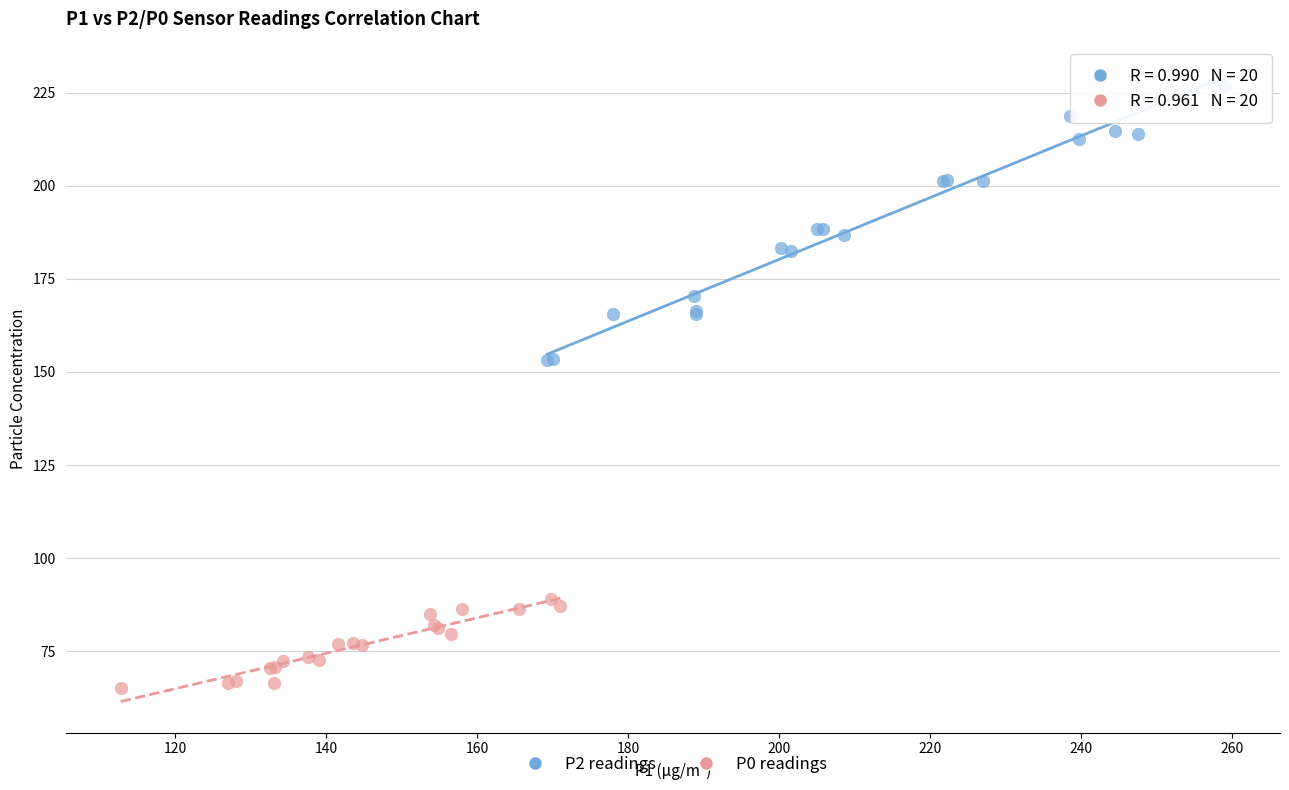

What are all the series names shown in the legend?

P2 readings, P0 readings